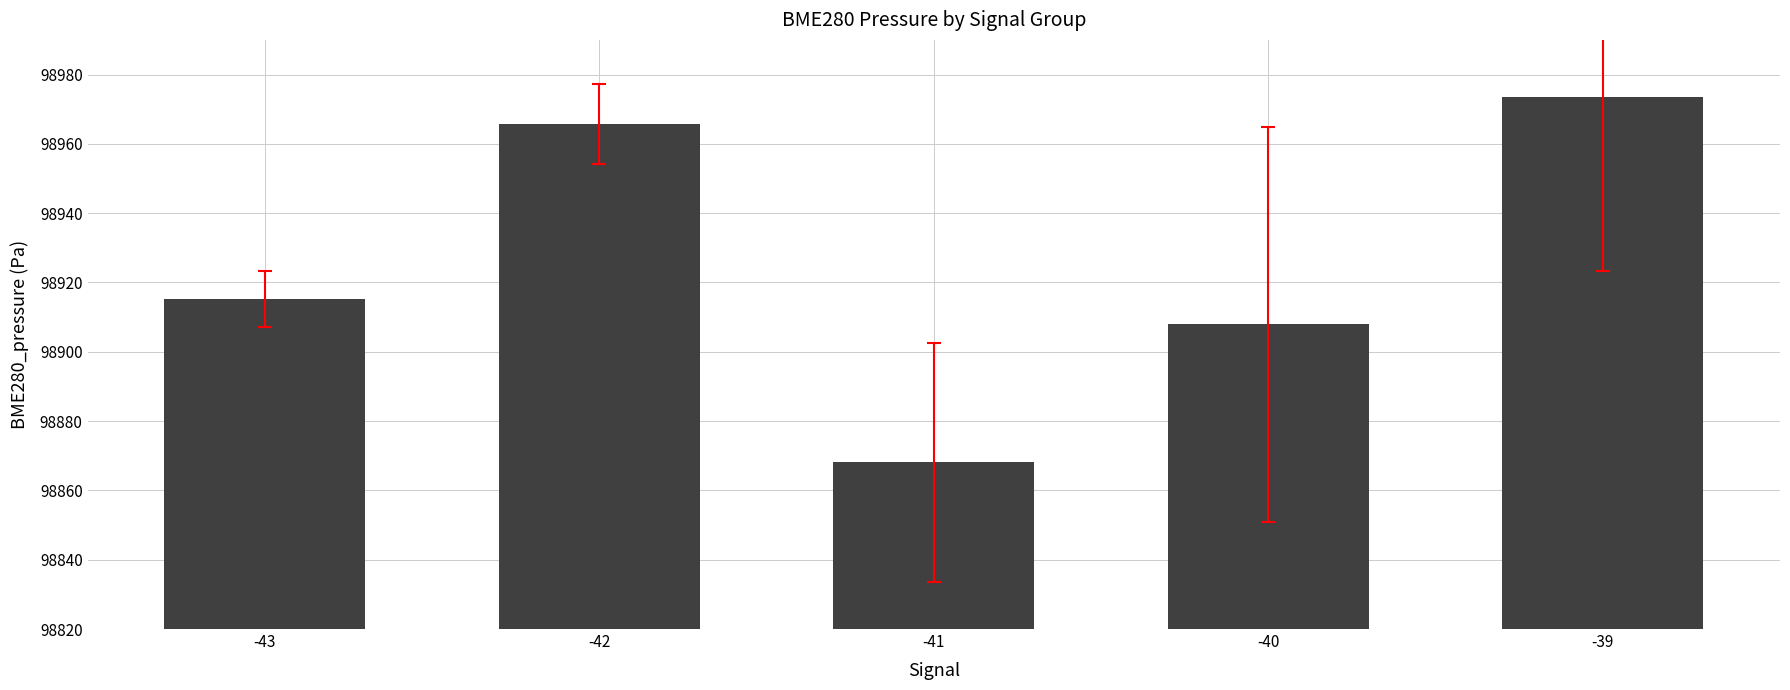

At which label is the value closest to 98920?

-43